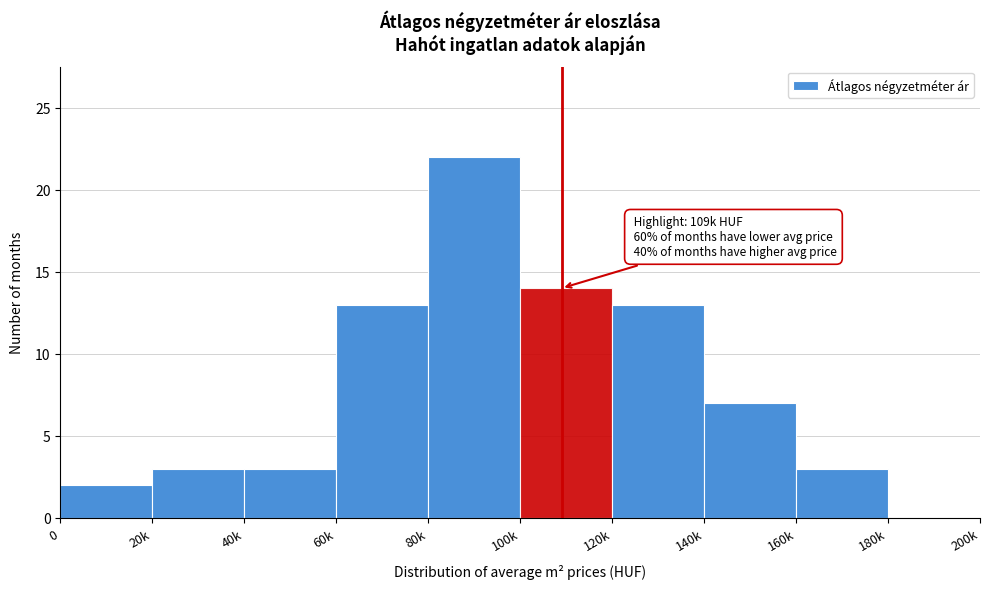

Reading right to left, what are all the values shown in this chart?

180k=0	160k=3	140k=7	120k=13	100k=14	80k=22	60k=13	40k=3	20k=3	0=2